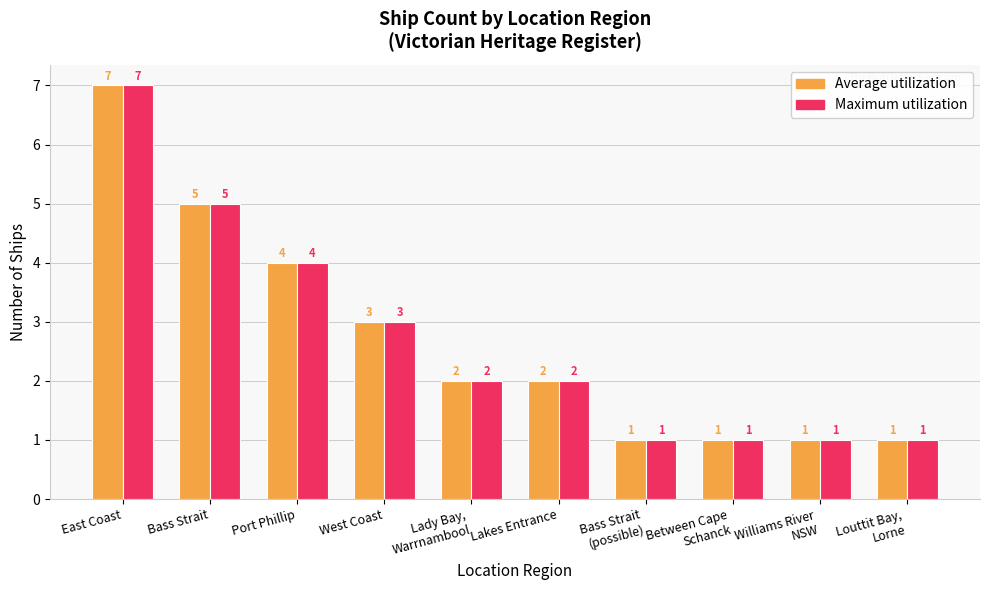

True or false: Average utilization has a value of 5 at West Coast.

False